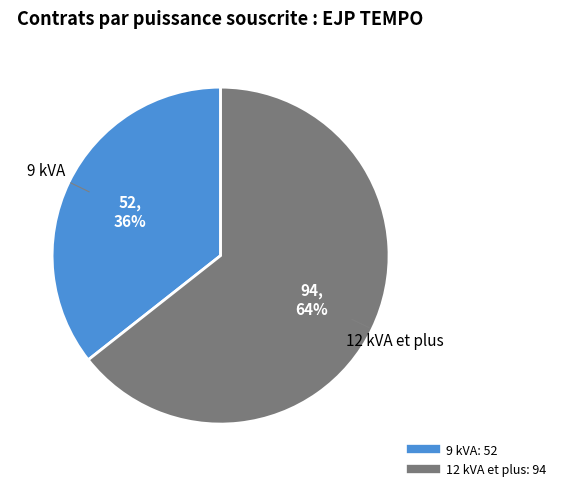

Is there any slice that represents more than half of the pie?

Yes